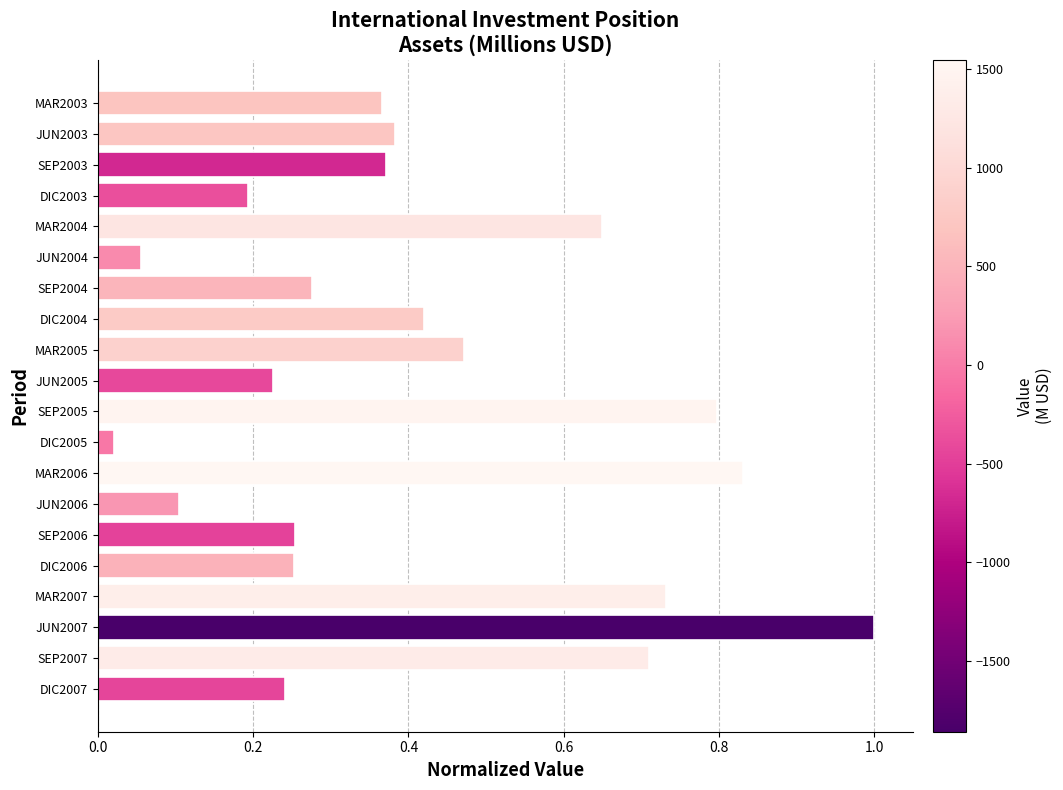

What is the difference between the maximum and minimum values?

1.0